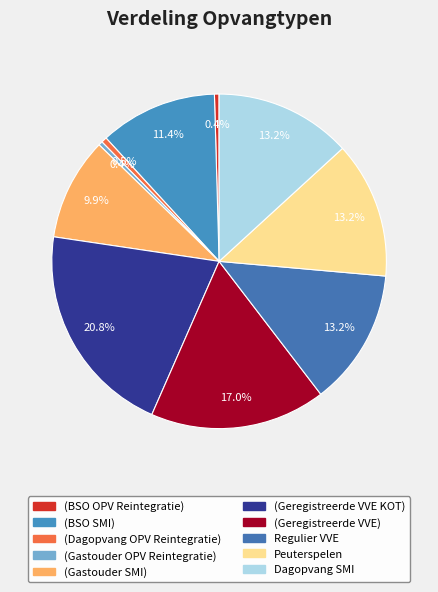

Between (Gastouder OPV Reintegratie) and Dagopvang SMI, which is larger?

Dagopvang SMI